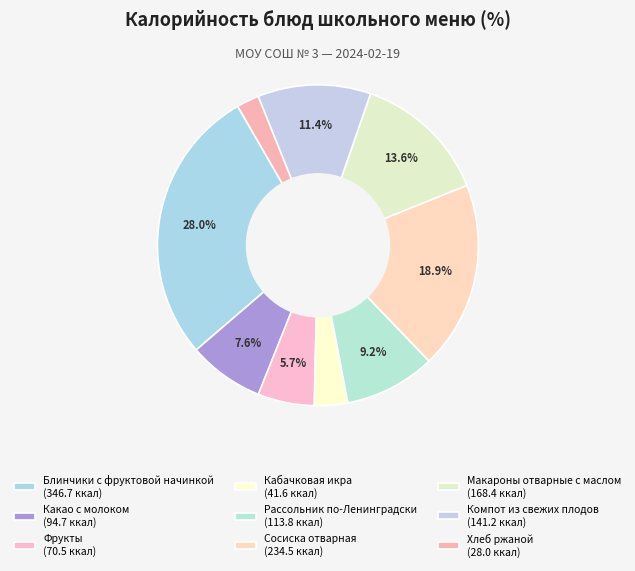

How much of the chart is everything except Рассольник по-Ленинградски?

90.8%